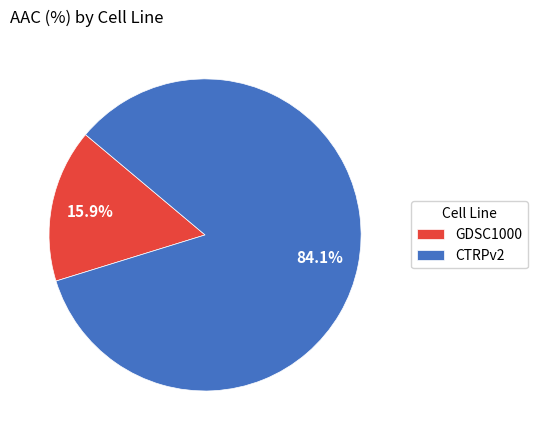

What is the total percentage of GDSC1000 and CTRPv2?

100.0%